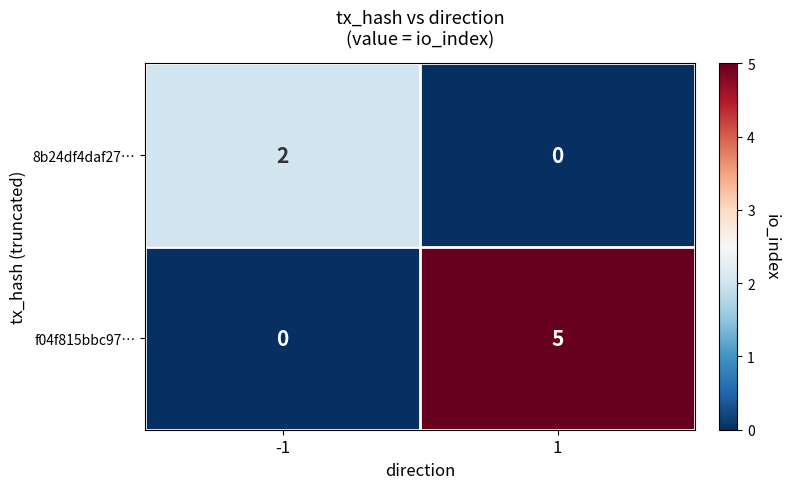

What is the spread (max minus min) of values at 1?

5